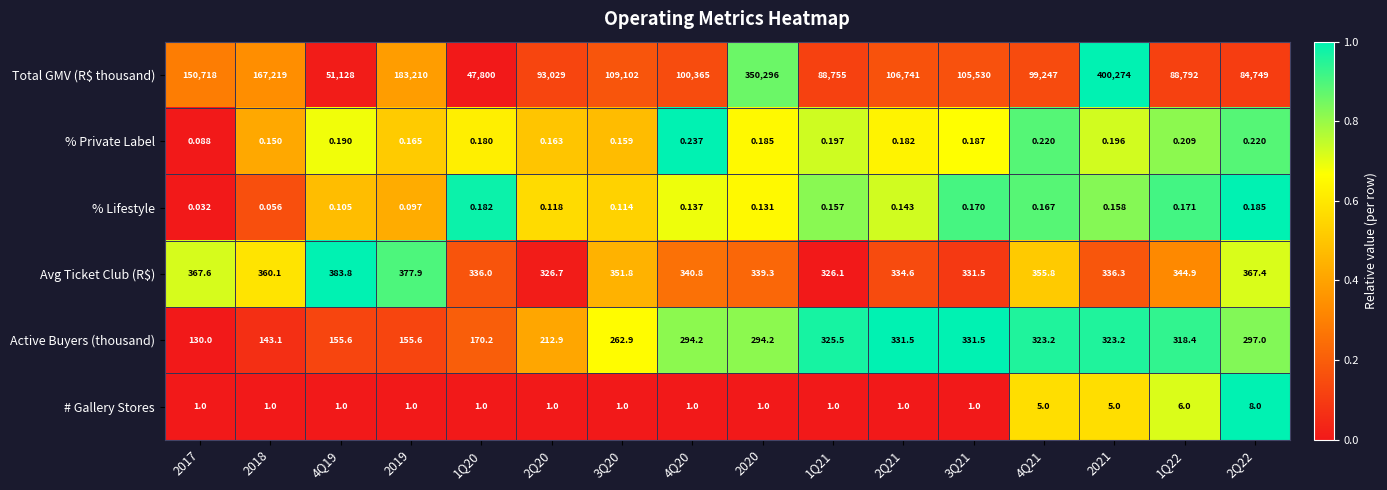

At which category does the chart reach its peak across all series?

2021